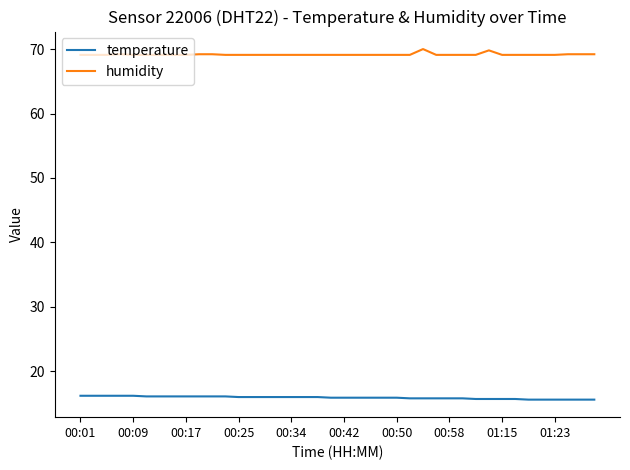

What is the difference between the maximum and second lowest values in the temperature series?

0.6